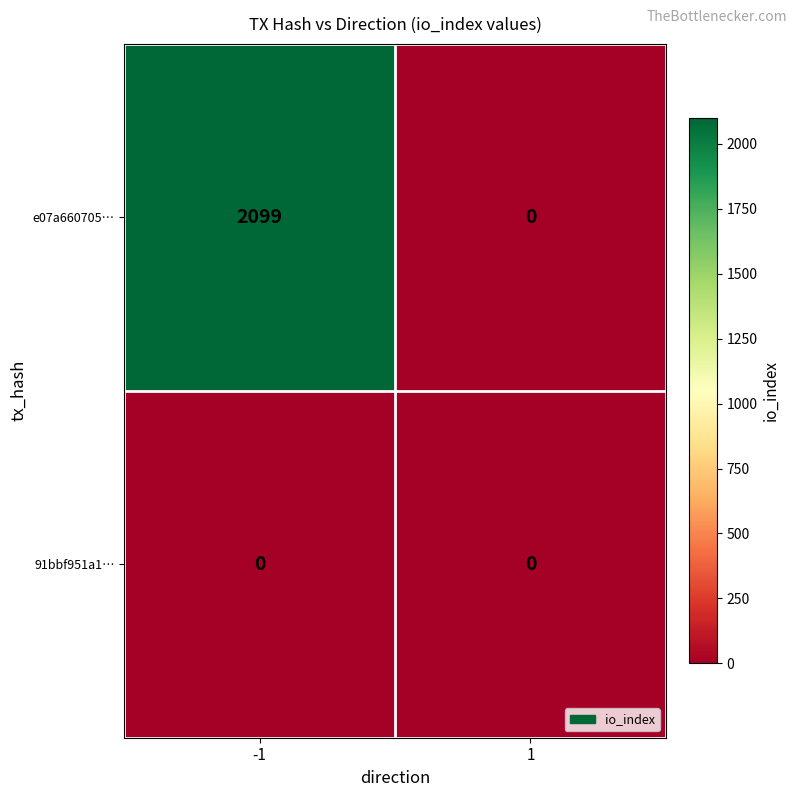

List the labels in order of e07a660705… value, smallest first.

1, -1